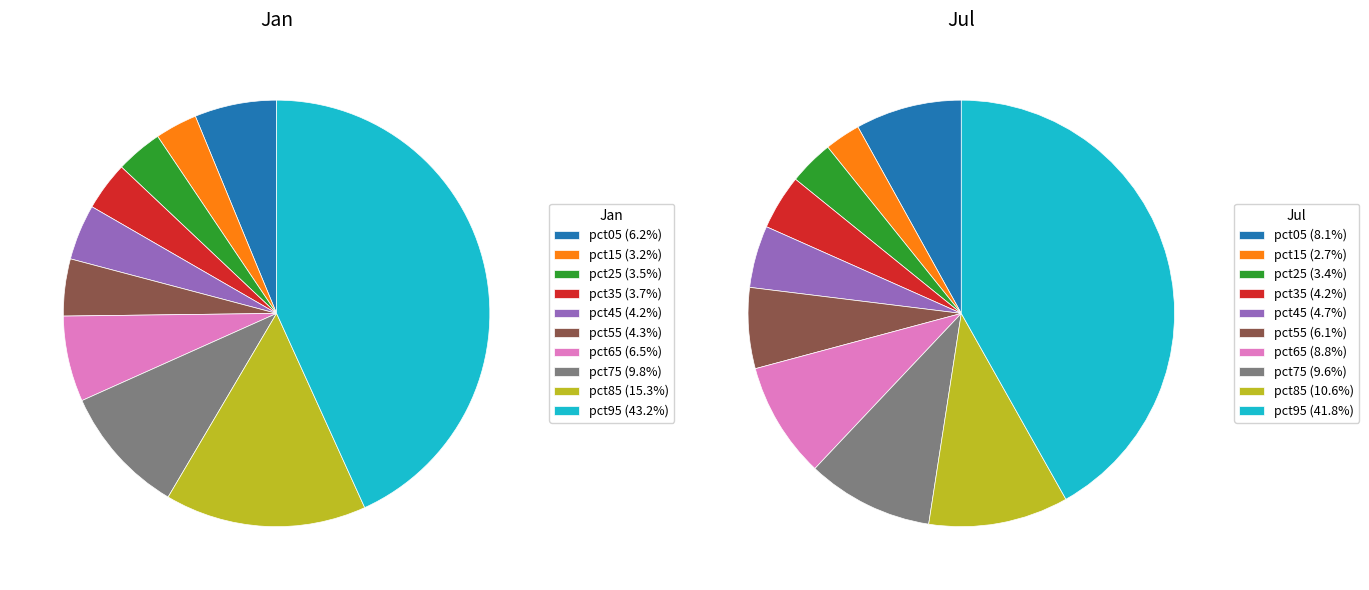

At 2, list the series in order from smallest to largest.

values_jul, values_jan